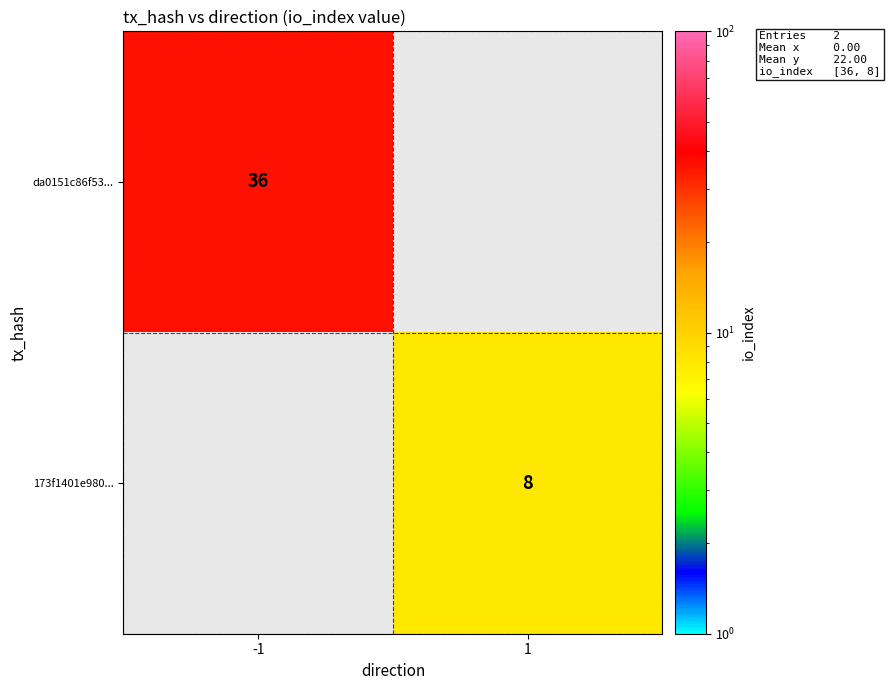

Is it true that 173f1401e980... equals 8 at 1?

True